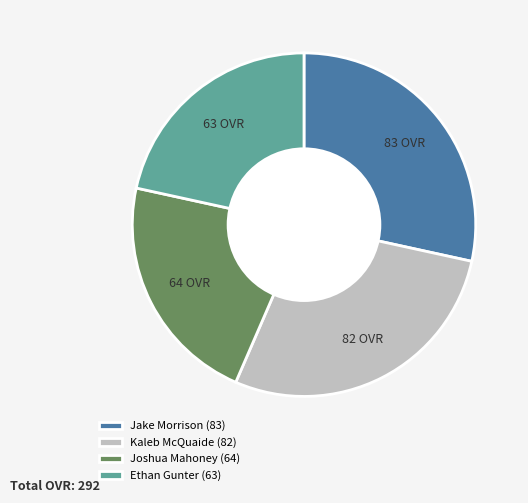

Is the sum of Ethan Gunter (63) and Joshua Mahoney (64) greater than half?

No